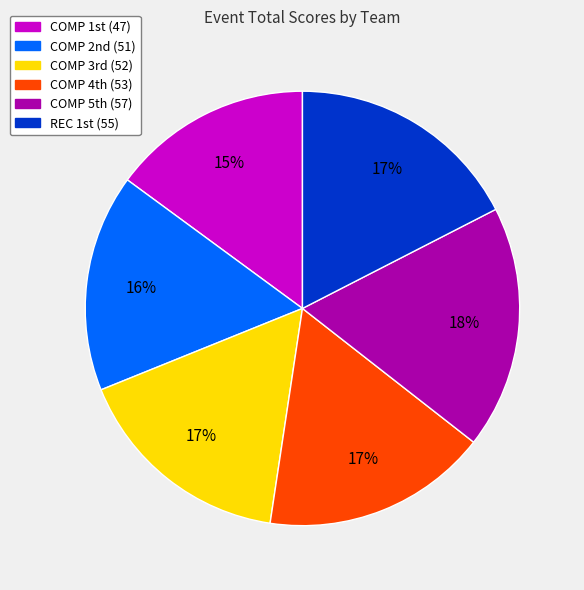

Is there any slice that represents more than half of the pie?

No